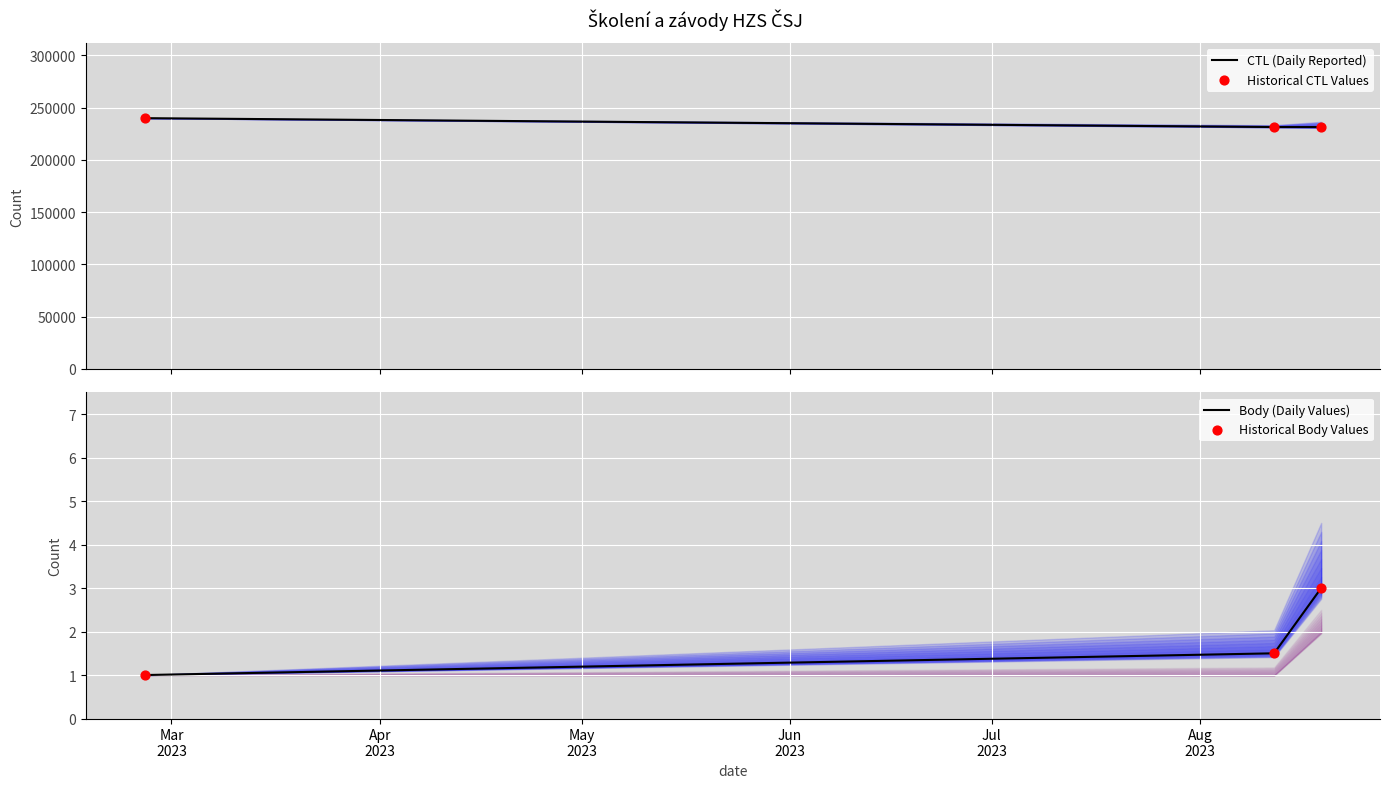

Which series reaches the minimum Y coordinate?

Body (Daily Values)